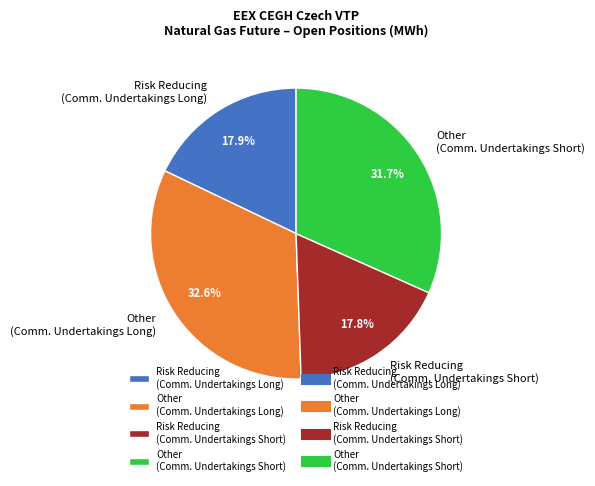

Which slice is the largest?

Other (Comm. Undertakings Long)